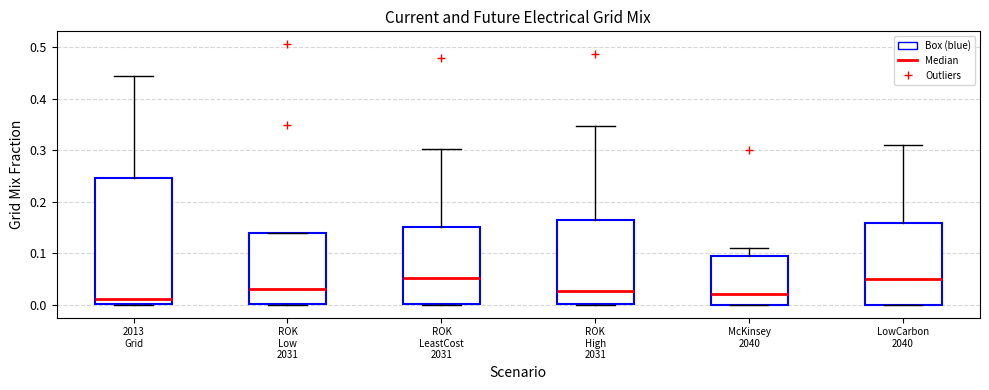

Reading left to right, transcribe this box plot: for each box, give where its median line is, the range the box spans, and where its two whiskers end, as read against the y-axis. The values are not printed on the chart, so give them approximately, as read against the axis.

2013 Grid: median 0.01, box 0.00 to 0.25, whiskers 0.00 to 0.44
ROK Low 2031: median 0.03, box 0.00 to 0.14, whiskers 0.00 to 0.14
ROK LeastCost 2031: median 0.05, box 0.00 to 0.15, whiskers 0.00 to 0.30
ROK High 2031: median 0.03, box 0.00 to 0.16, whiskers 0.00 to 0.35
McKinsey 2040: median 0.02, box 0.00 to 0.10, whiskers 0.00 to 0.11
LowCarbon 2040: median 0.05, box 0.00 to 0.16, whiskers 0.00 to 0.31